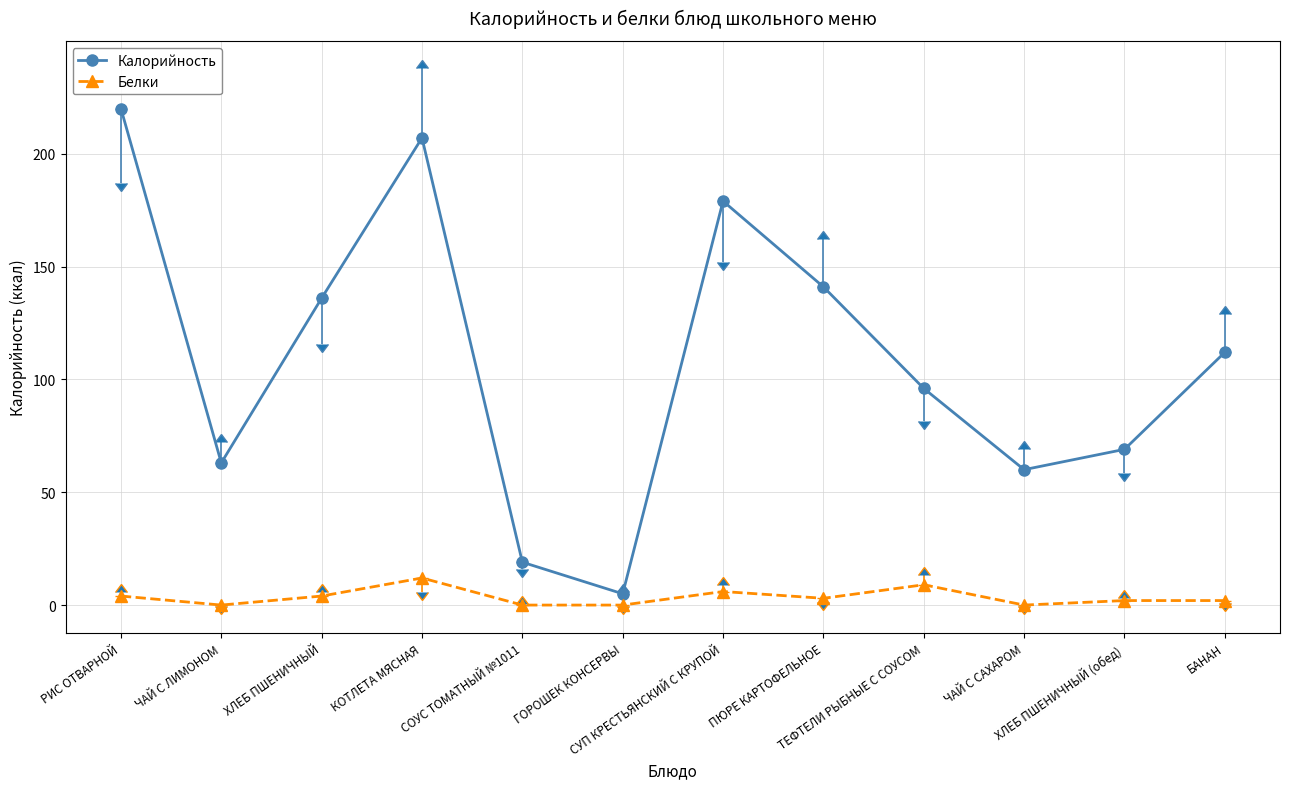

True or false: Белки has more than 1 interior local peaks.

True